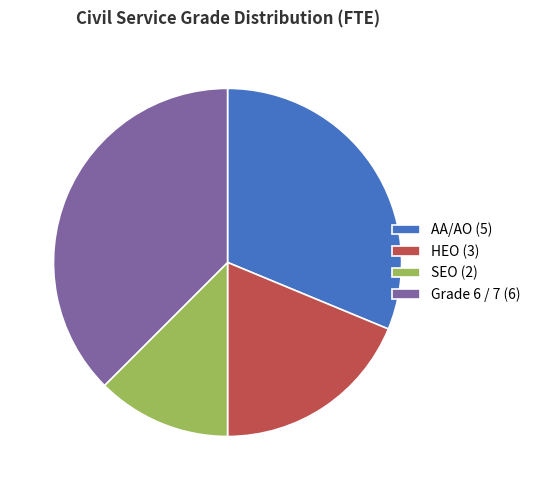

True or false: HEO accounts for 19% of the total.

True